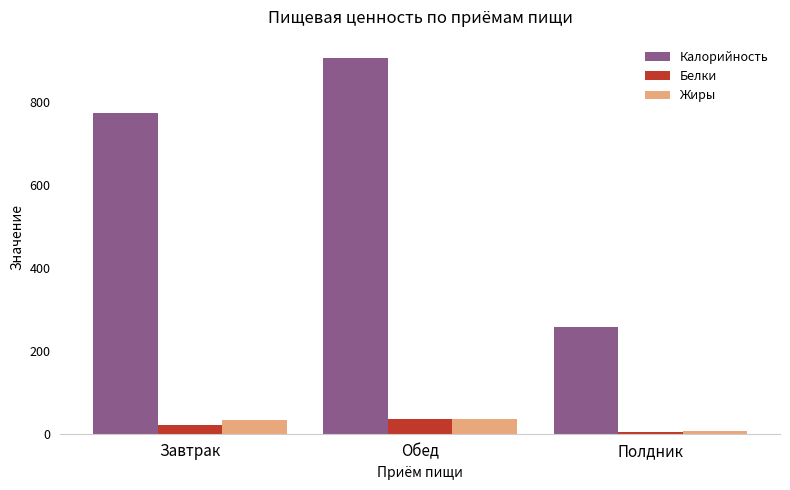

How many bars are there in each group?

3